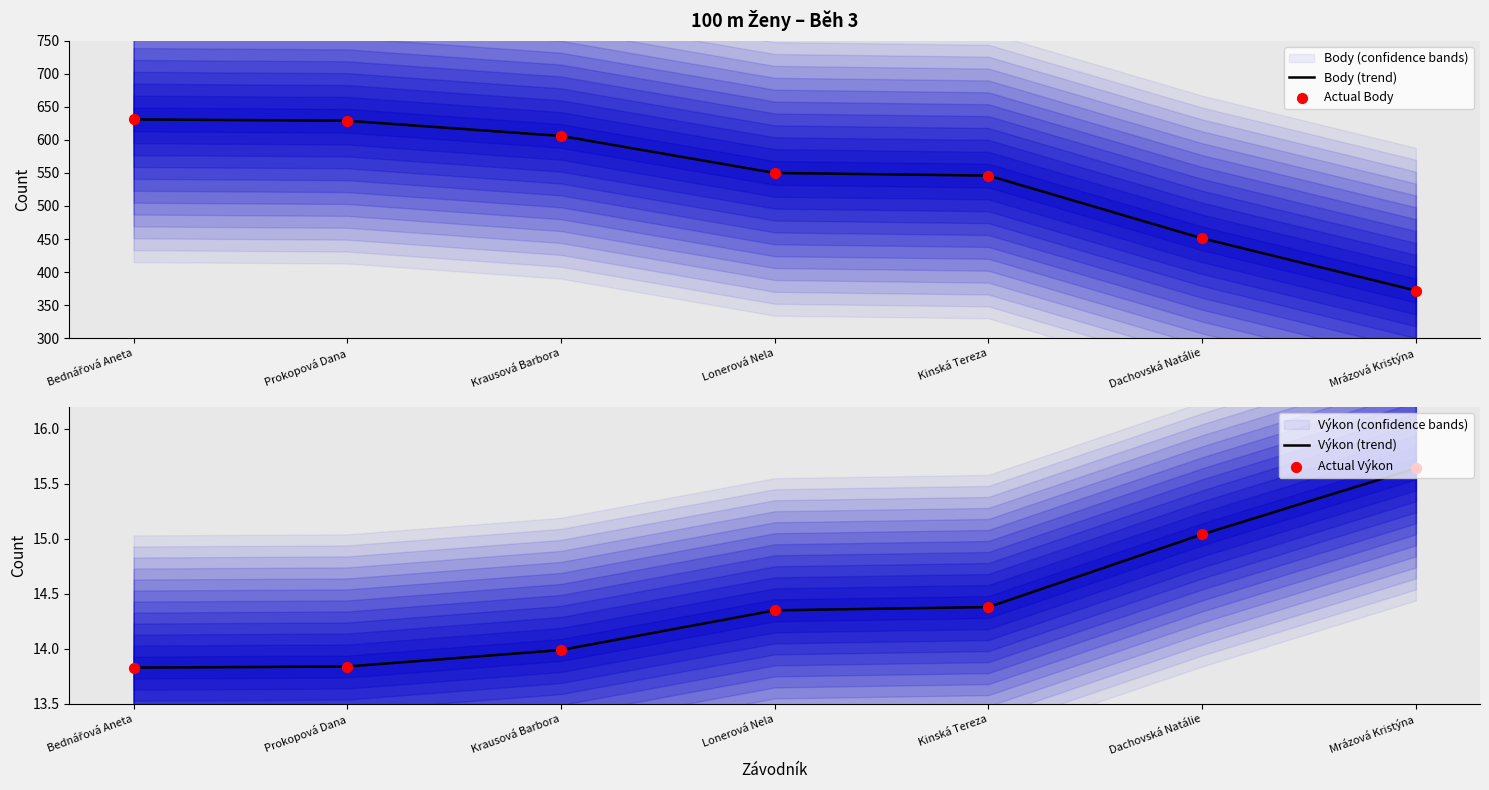

At how many categories does at least one series exceed 114?

7